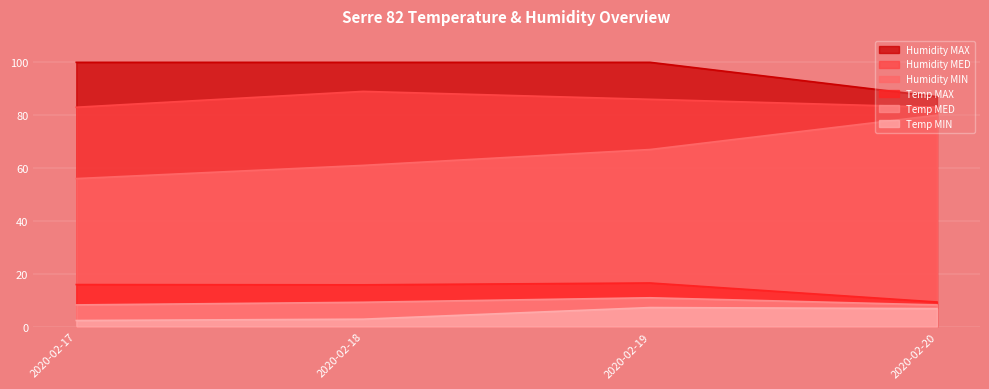

At 2020-02-19, list the series in order from smallest to largest.

Temp MIN, Temp MED, Temp MAX, Humidity MIN, Humidity MED, Humidity MAX